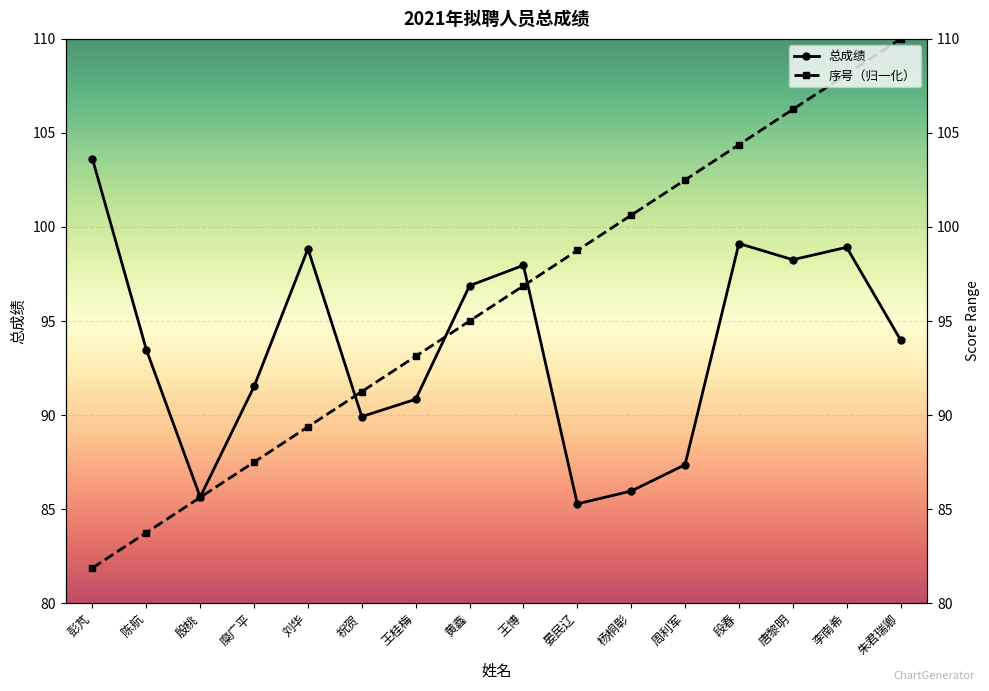

How many intersections are there between 序号（归一化） and 总成绩?

3